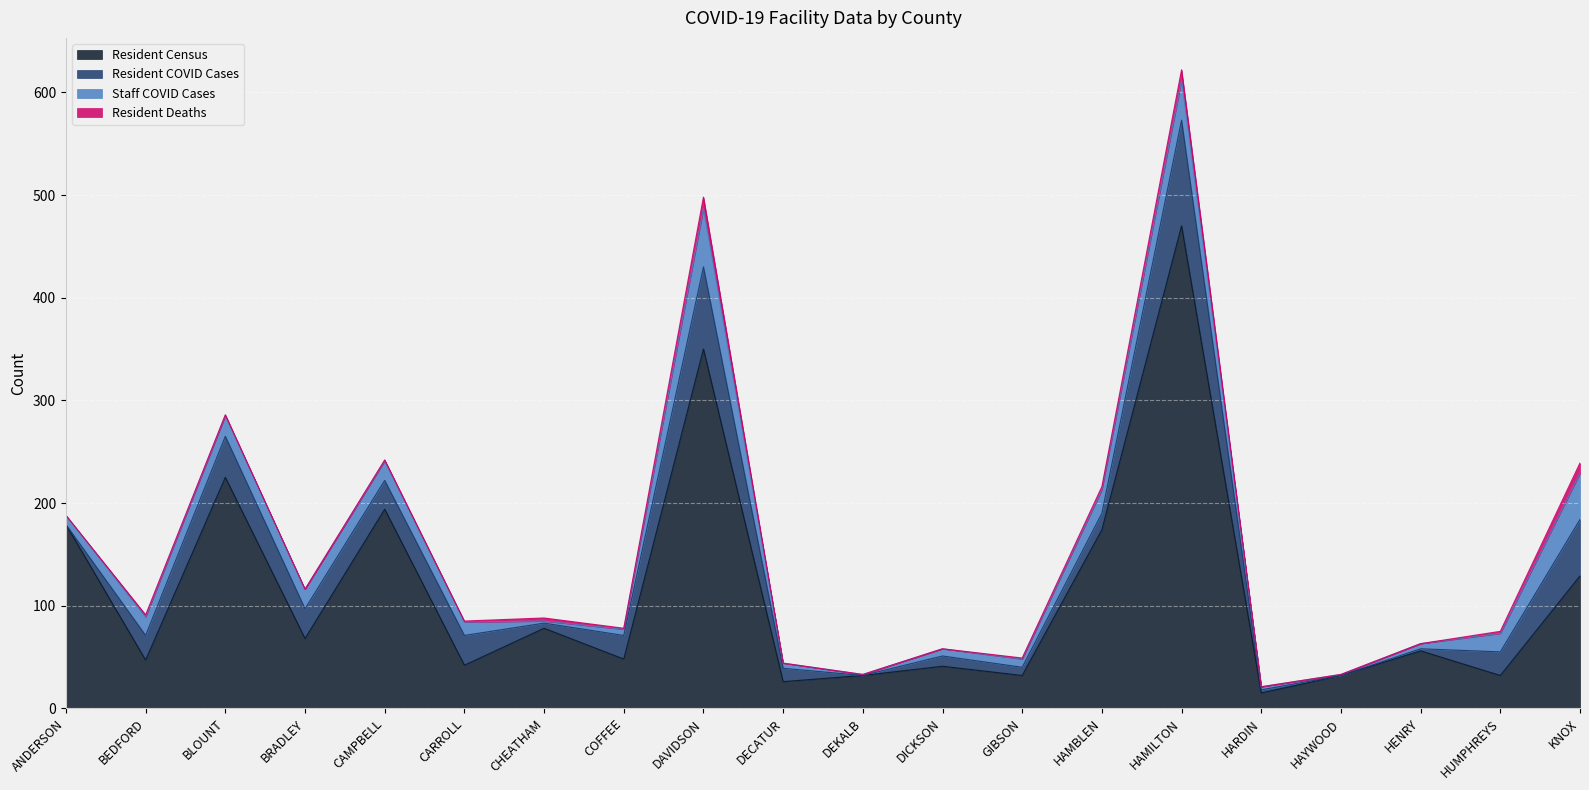

At which category does the chart reach its peak across all series?

HAMILTON